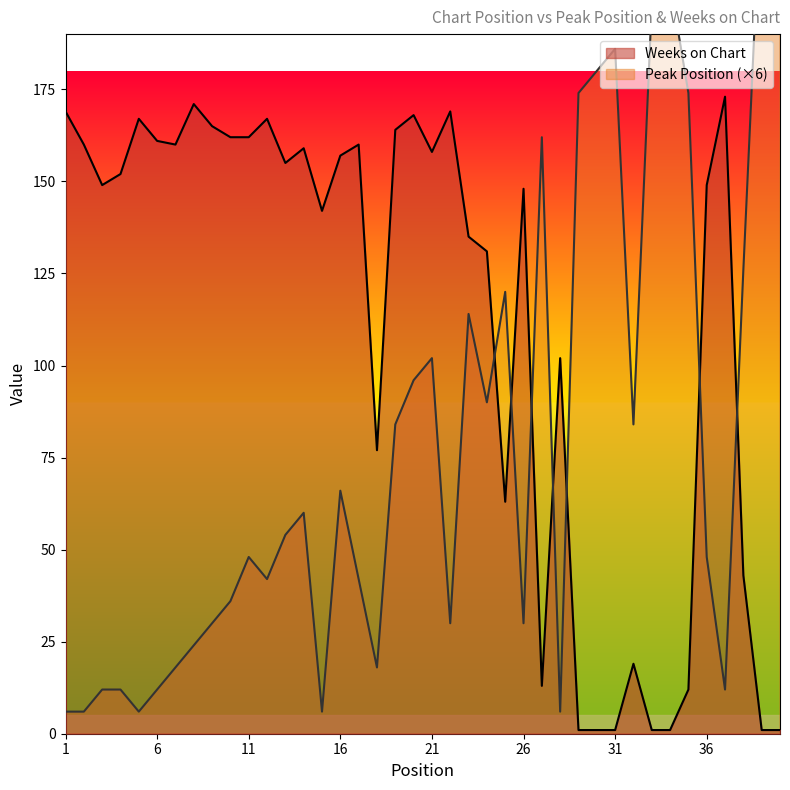

What is the difference between the highest and lowest values at 34?

203